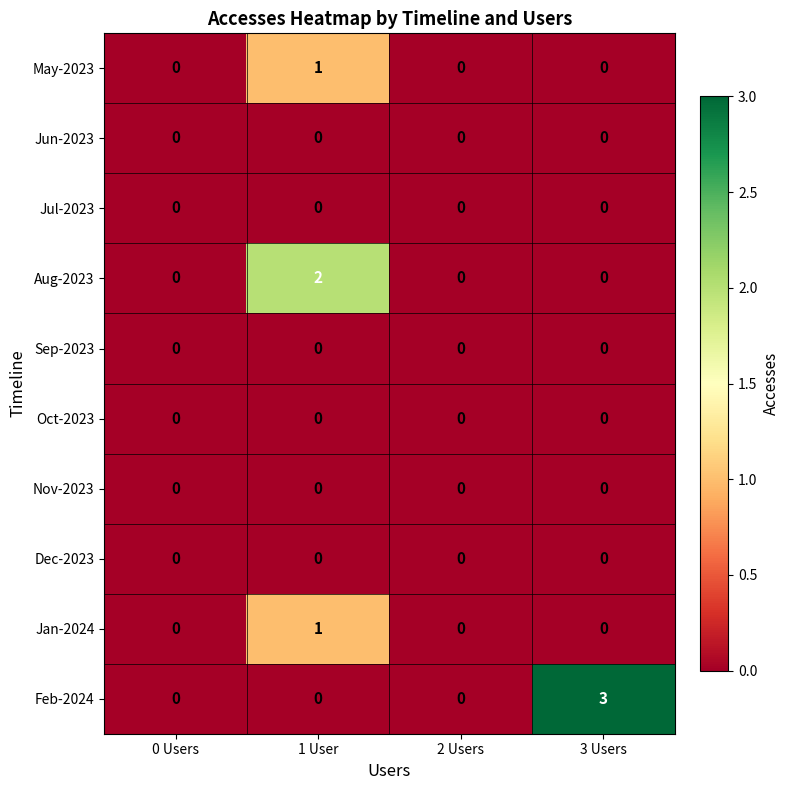

Which series has the largest range (max minus min)?

Feb-2024